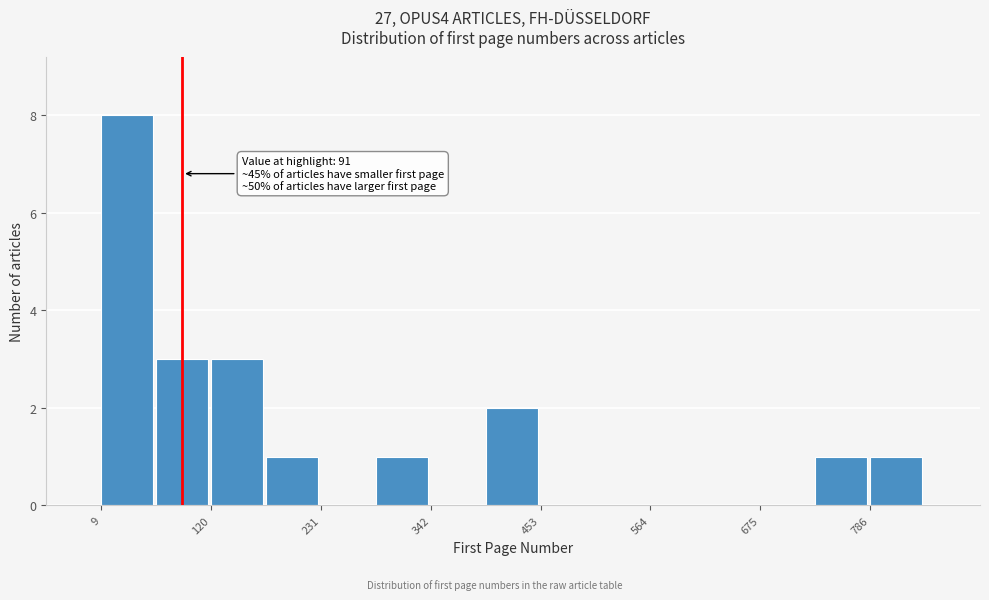

Around what value on the x-axis is the tallest bar? Give the approximate position of its centre, as read against the axis.

40